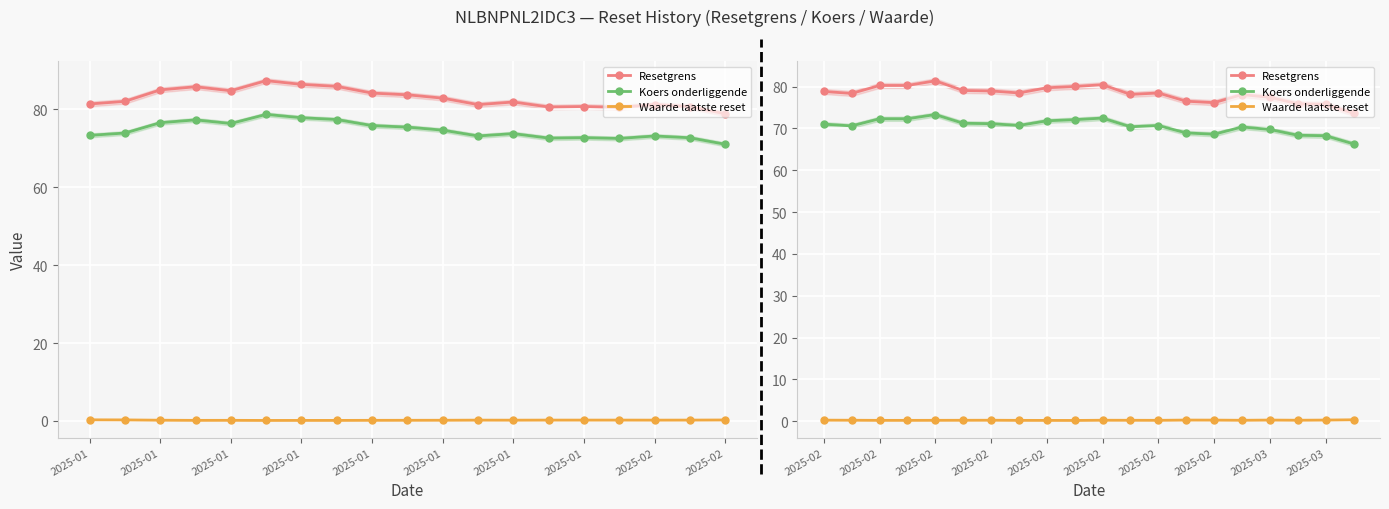

At which category is the sum across all series the highest?

2025-02